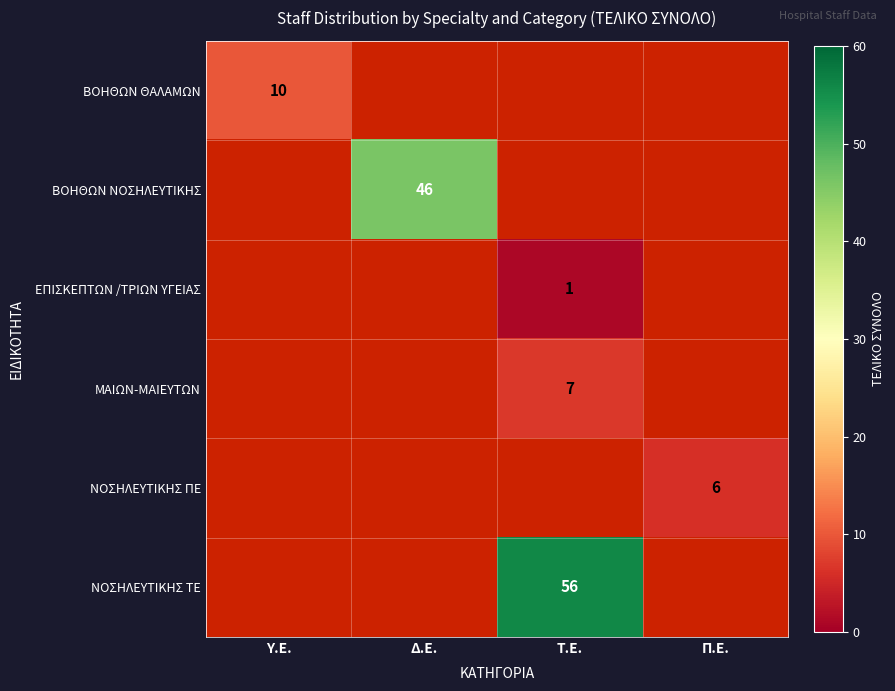

At how many categories does at least one series exceed 31?

2